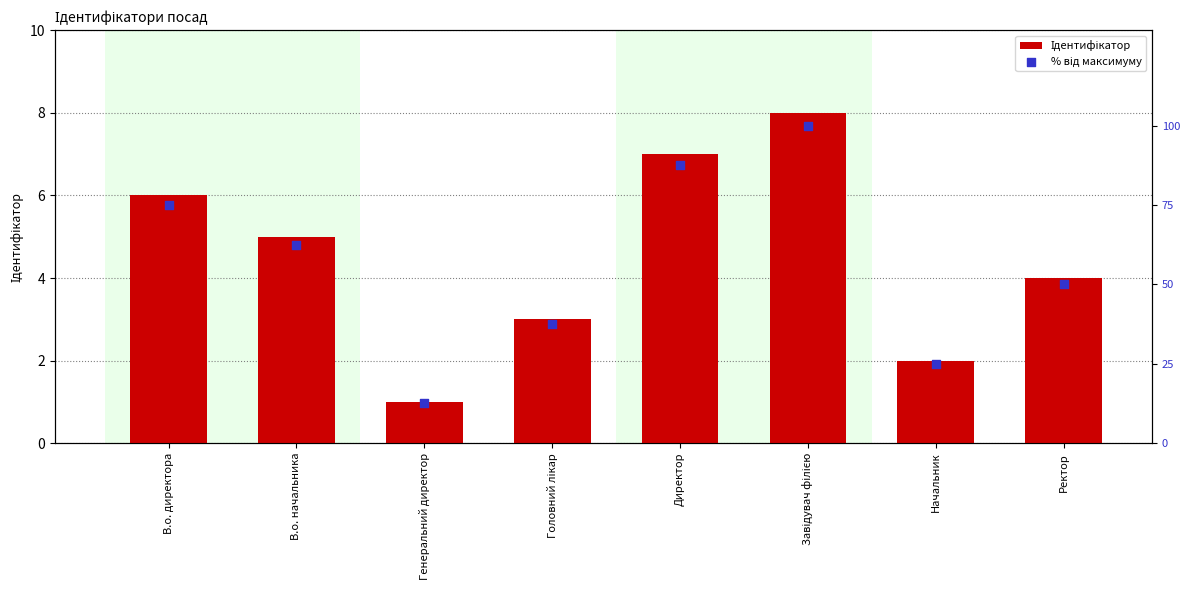

Which series has the largest Y range (max minus min)?

% від максимуму